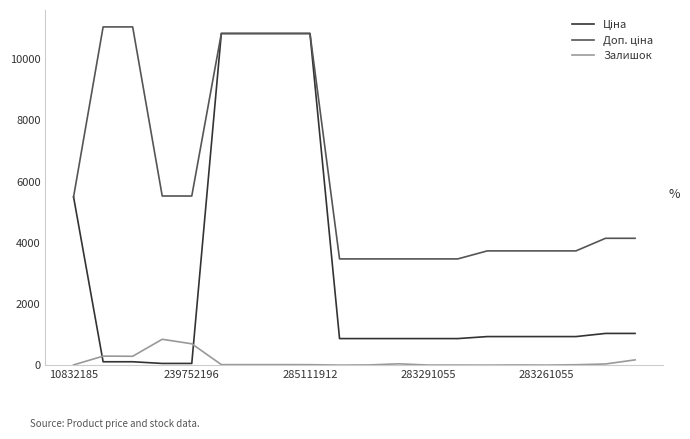

What is the maximum value for Залишок?

845.0